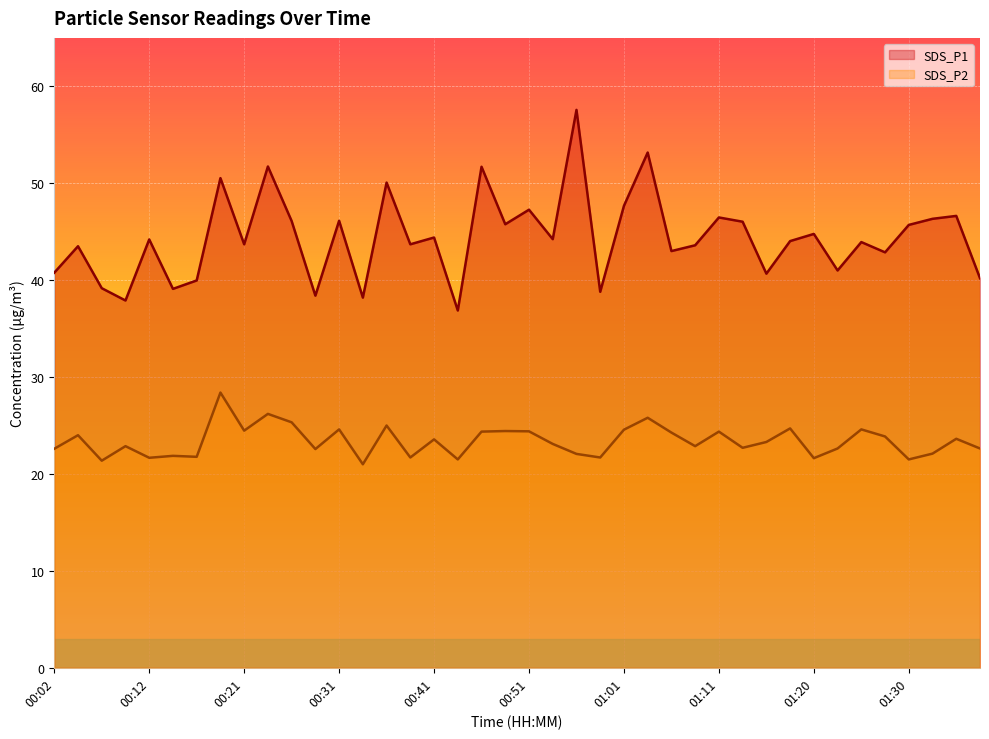

What is the value of the SDS_P1 point at the 23rd from the left?

57.6